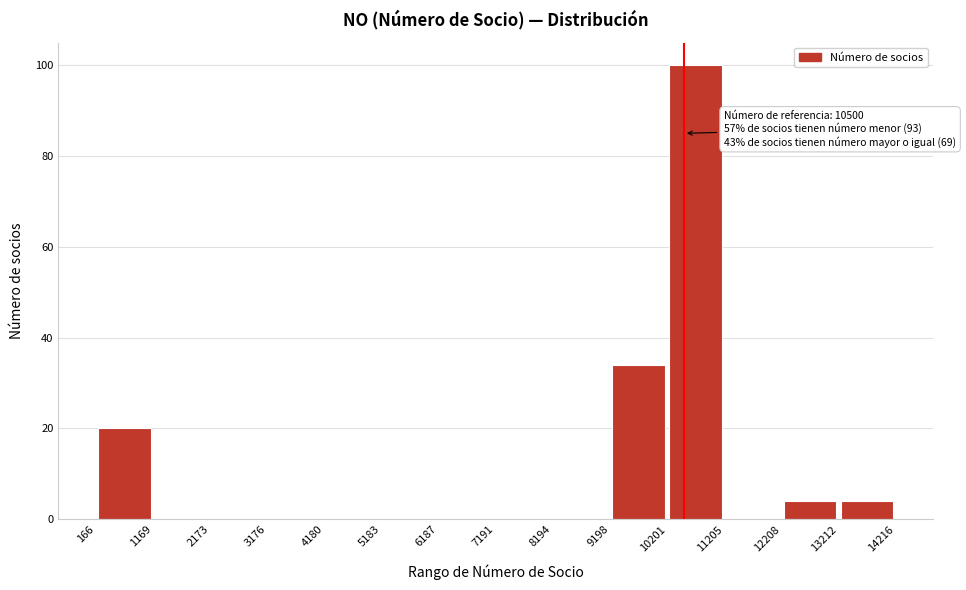

Over which range of the x-axis is the bar tallest?

10201 to 11205